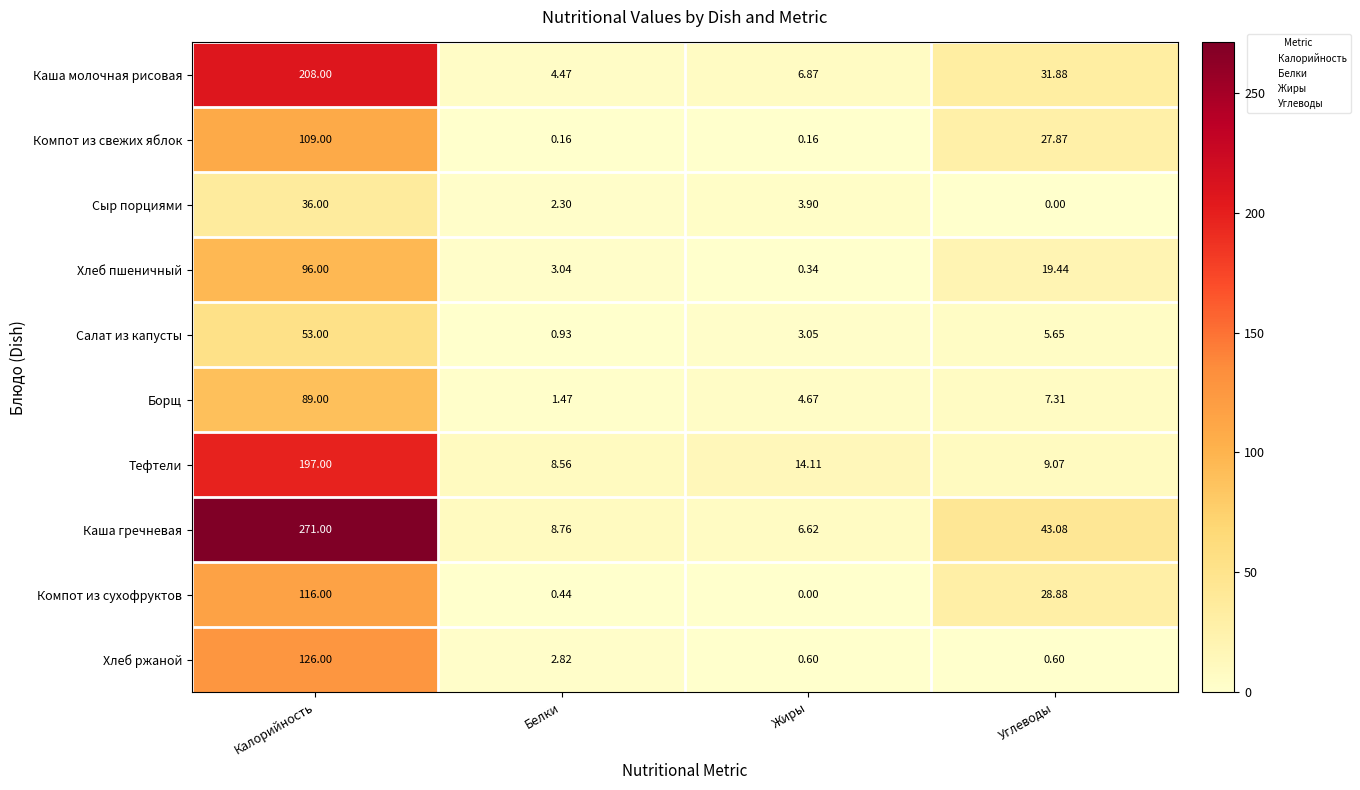

Which series has the largest total across all categories?

Каша гречневая